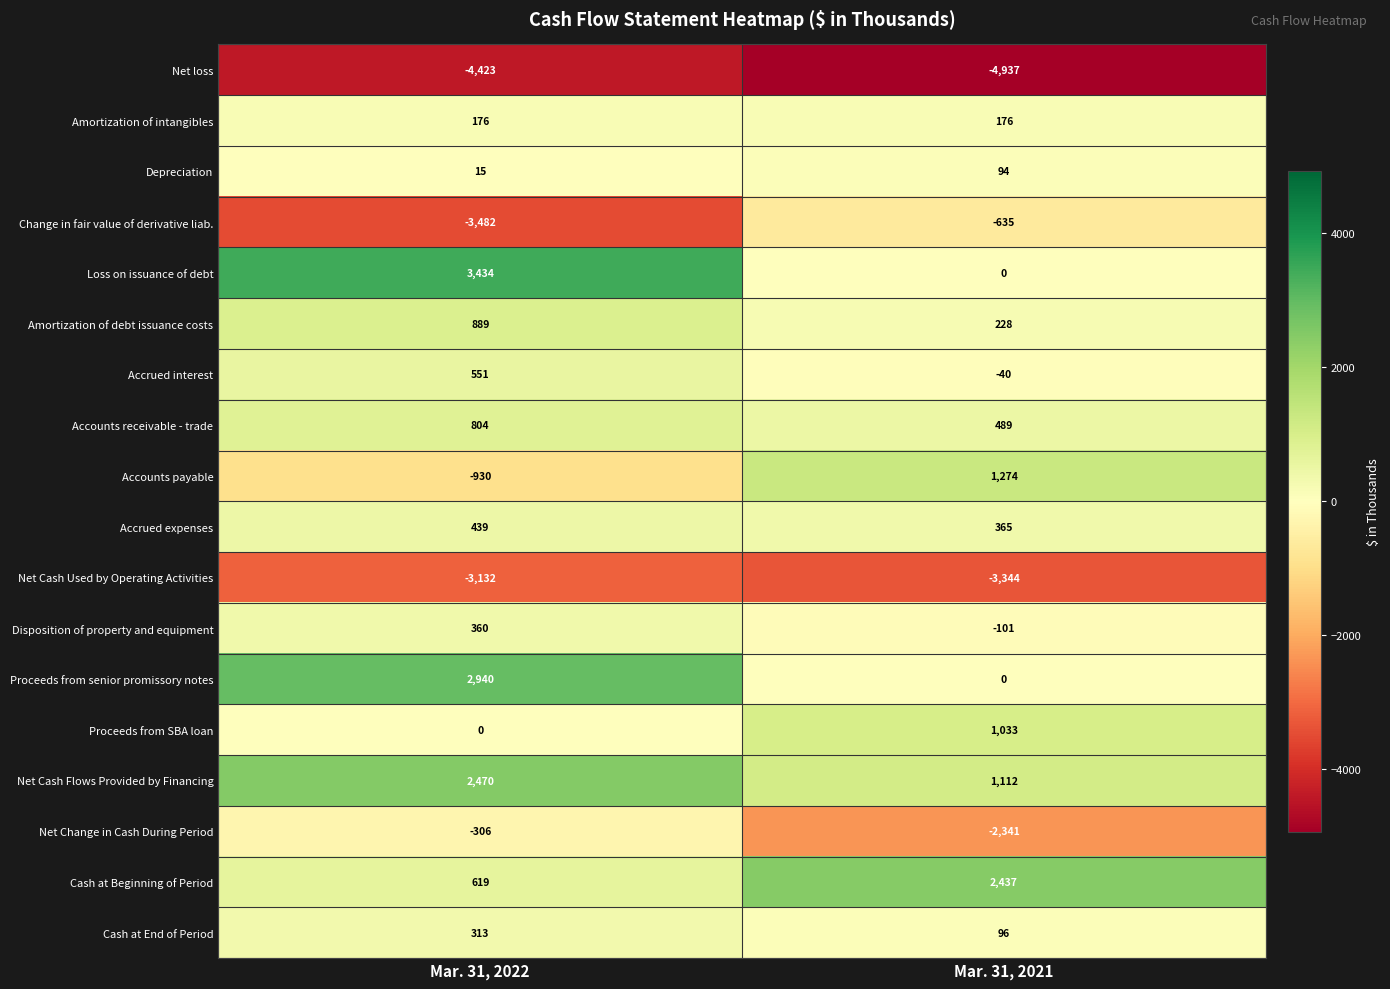

List the labels in order of Accrued interest value, smallest first.

Mar. 31, 2021, Mar. 31, 2022